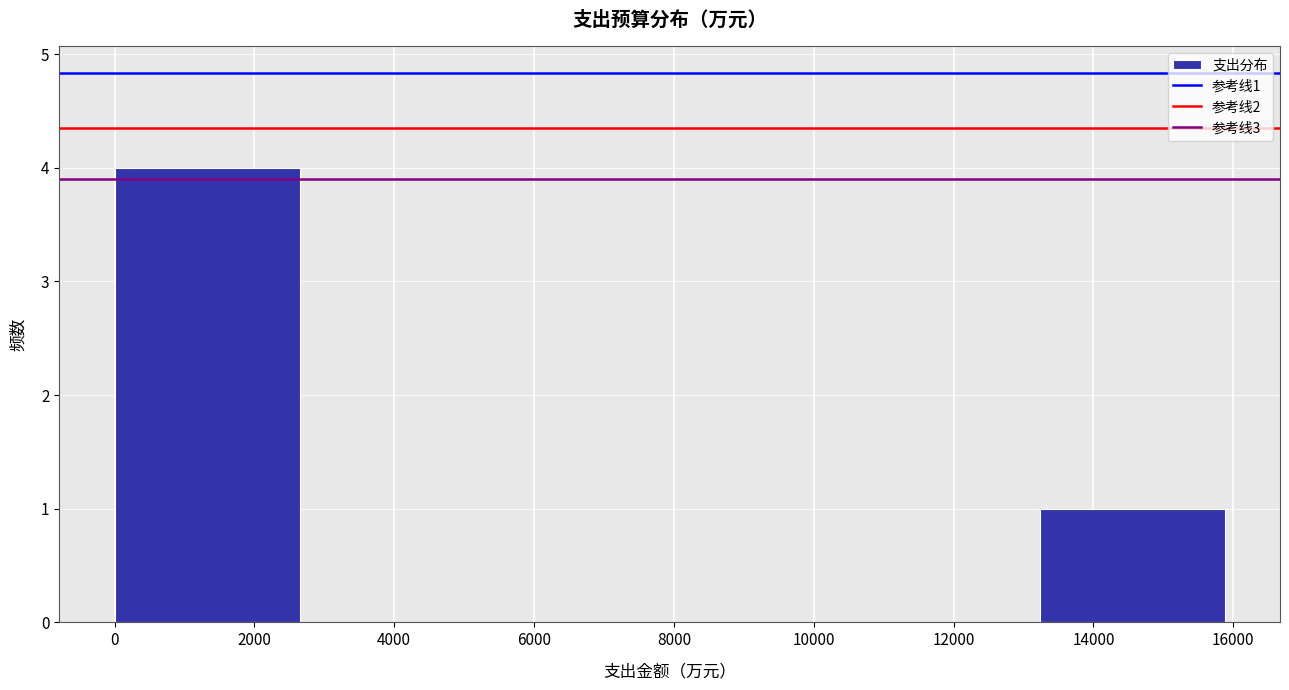

Over which range of the x-axis is the bar tallest?

0 to 2600